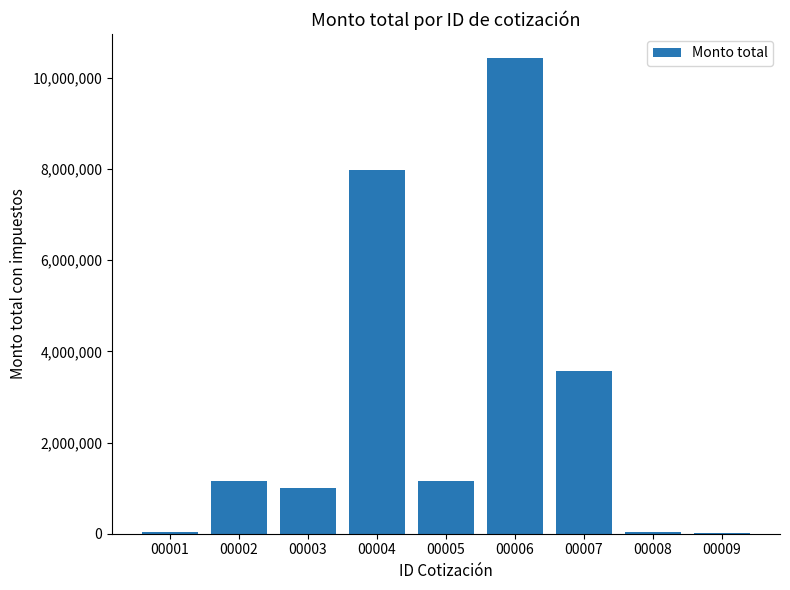

True or false: the data shows 43529.6 at 00001.

True